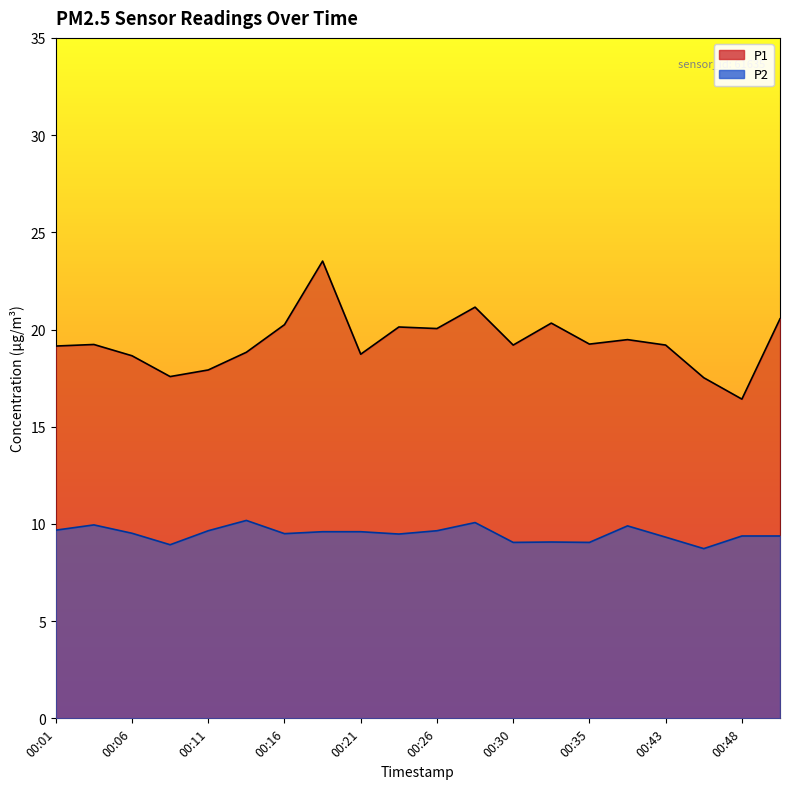

Reading right to left, list all the values displayed in this chart.

P1: 00:50=20.6	00:48=16.4	00:45=17.5	00:43=19.2	00:41=19.5	00:35=19.2	00:33=20.3	00:30=19.2	00:28=21.1	00:26=20.1	00:23=20.1	00:21=18.7	00:18=23.5	00:16=20.2	00:13=18.8	00:11=17.9	00:08=17.6	00:06=18.6	00:03=19.2	00:01=19.1
P2: 00:50=9.4	00:48=9.4	00:45=8.7	00:43=9.3	00:41=9.9	00:35=9.1	00:33=9.1	00:30=9.1	00:28=10.1	00:26=9.7	00:23=9.5	00:21=9.6	00:18=9.6	00:16=9.5	00:13=10.2	00:11=9.7	00:08=8.9	00:06=9.5	00:03=9.9	00:01=9.7